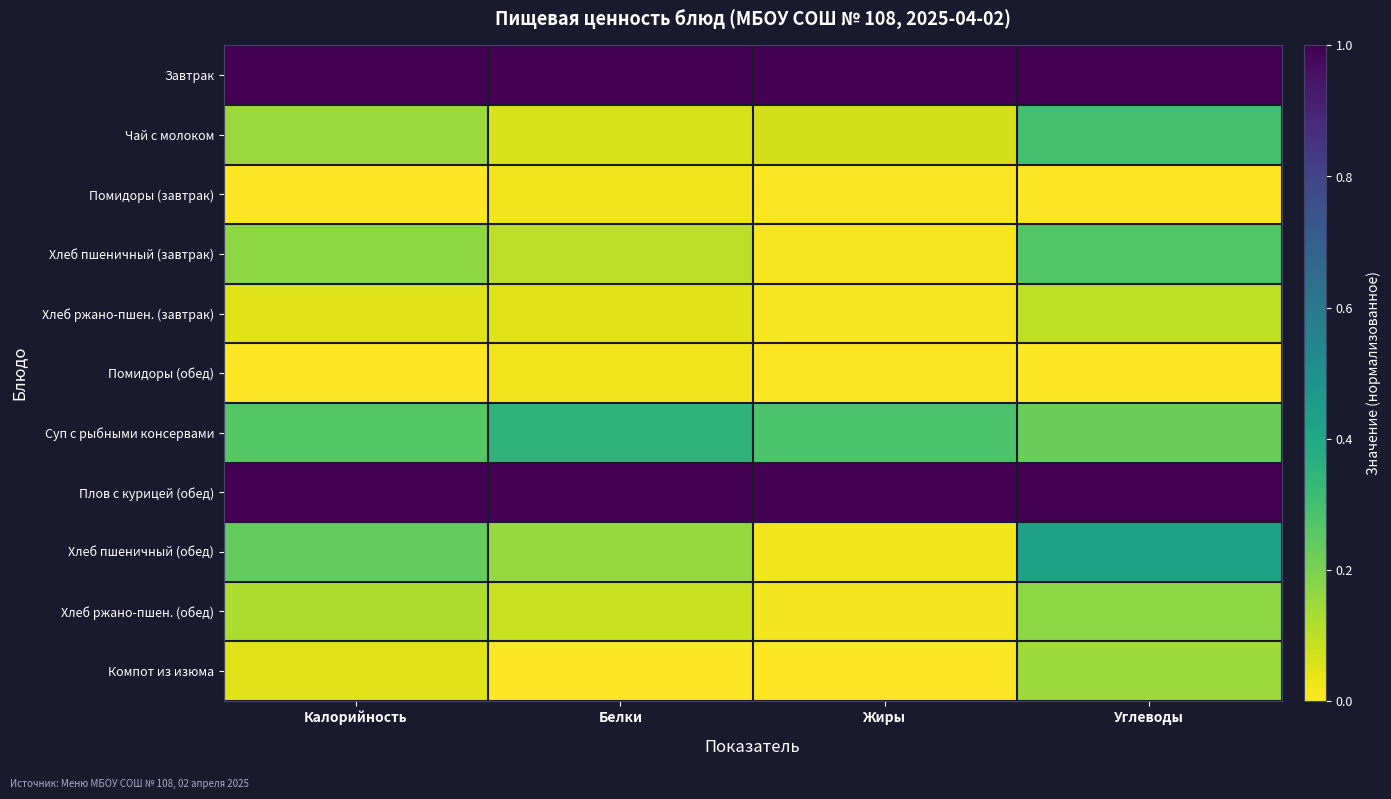

Reading right to left, what are all the values shown in this chart?

Завтрак: Углеводы=1.0	Жиры=1.0	Белки=1.0	Калорийность=1.0
Чай с молоком: Углеводы=0.3	Жиры=0.1	Белки=0.1	Калорийность=0.1
Помидоры (завтрак): Углеводы=0.0	Жиры=0.0	Белки=0.0	Калорийность=0.0
Хлеб пшеничный (завтрак): Углеводы=0.3	Жиры=0.0	Белки=0.1	Калорийность=0.2
Хлеб ржано-пшен. (завтрак): Углеводы=0.1	Жиры=0.0	Белки=0.1	Калорийность=0.0
Помидоры (обед): Углеводы=0.0	Жиры=0.0	Белки=0.0	Калорийность=0.0
Суп с рыбными консервами: Углеводы=0.2	Жиры=0.3	Белки=0.3	Калорийность=0.3
Плов с курицей (обед): Углеводы=1.0	Жиры=1.0	Белки=1.0	Калорийность=1.0
Хлеб пшеничный (обед): Углеводы=0.4	Жиры=0.0	Белки=0.2	Калорийность=0.2
Хлеб ржано-пшен. (обед): Углеводы=0.2	Жиры=0.0	Белки=0.1	Калорийность=0.1
Компот из изюма: Углеводы=0.1	Жиры=0.0	Белки=0.0	Калорийность=0.1